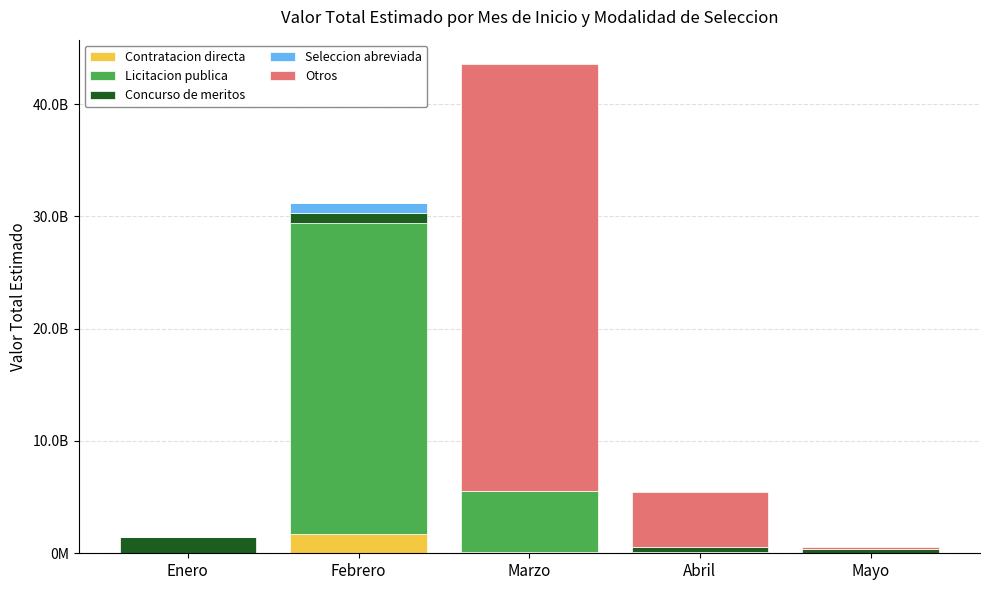

Between Abril and Mayo, which series saw the biggest shift?

Otros